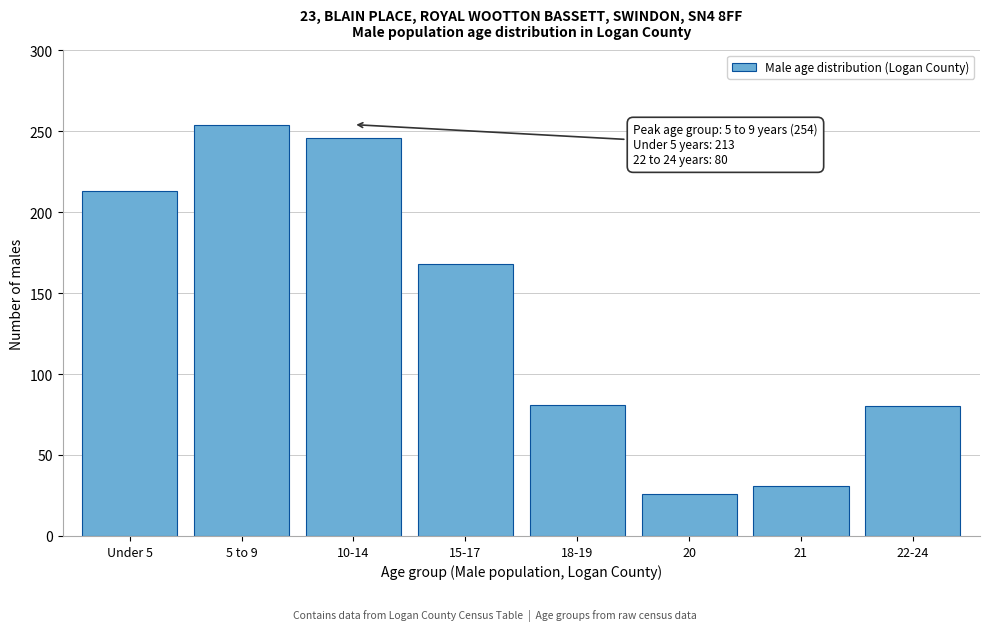

At which category does the chart reach its peak across all series?

5 to 9